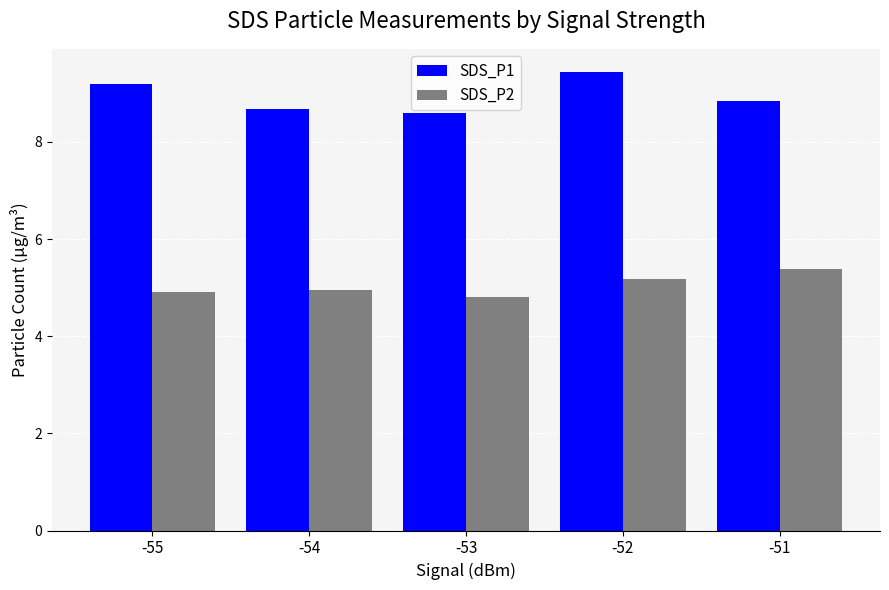

How many bars are there in total?

10